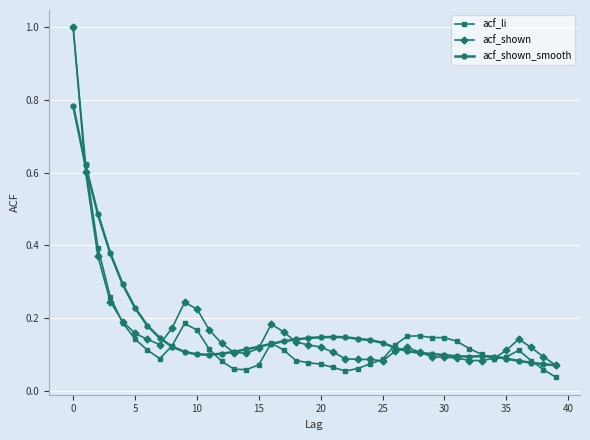

What is the difference between the maximum and minimum values in the acf_shown_smooth series?

0.7